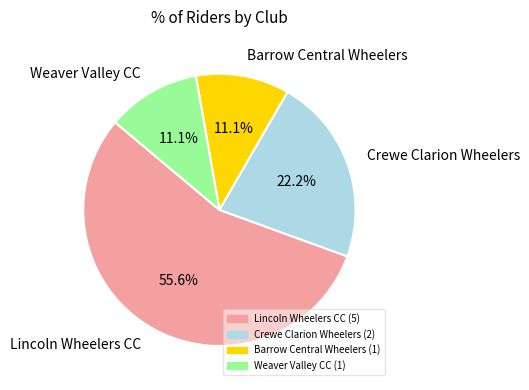

Count the number of slices in the pie.

4